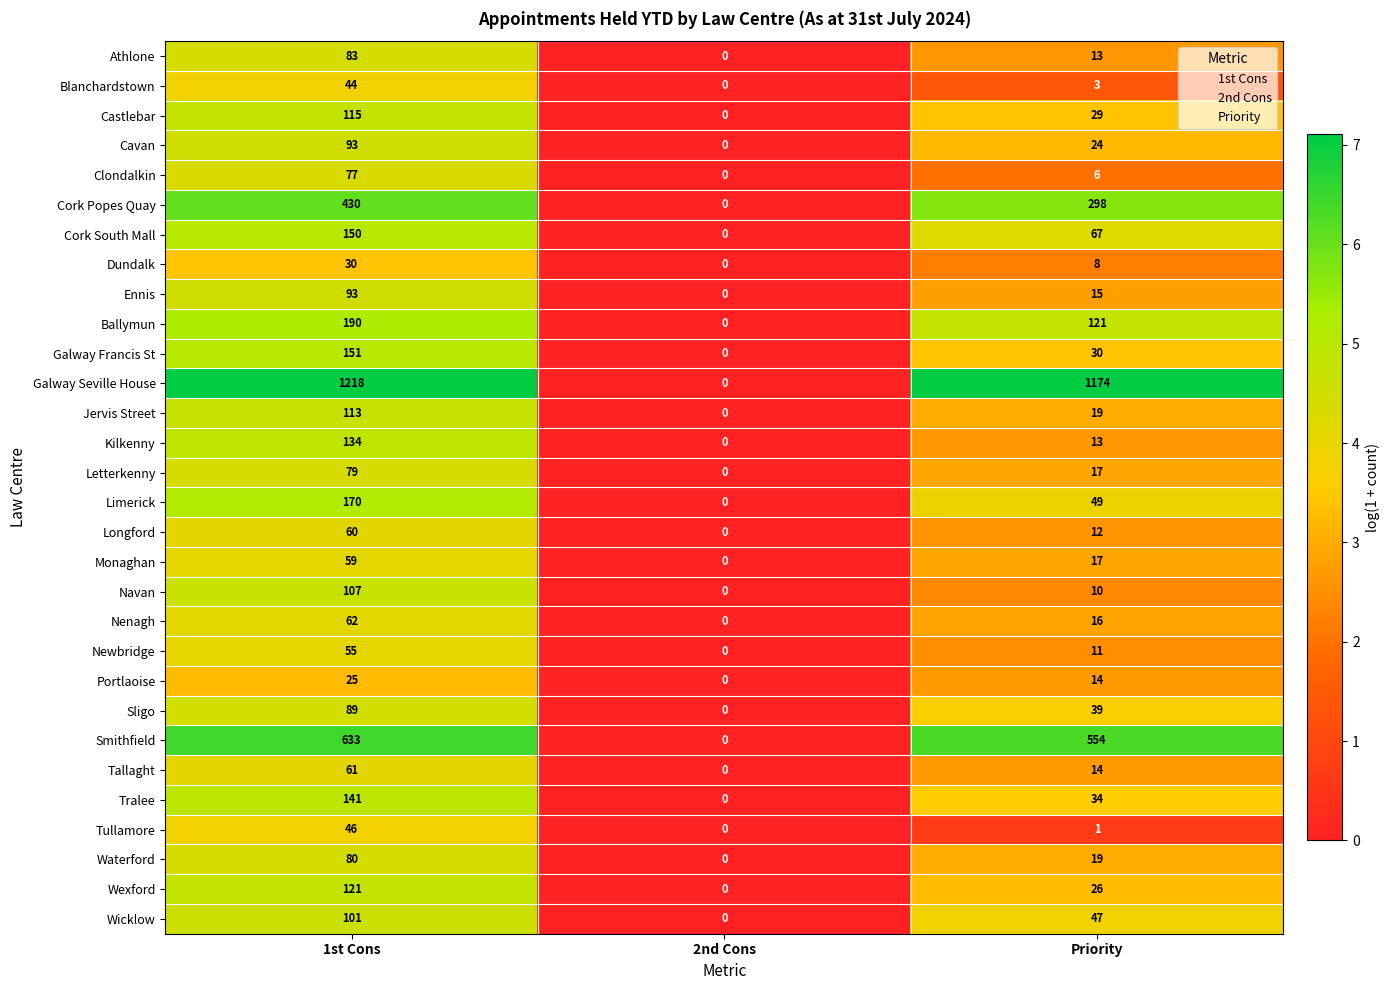

How many distinct data groups are displayed?

30